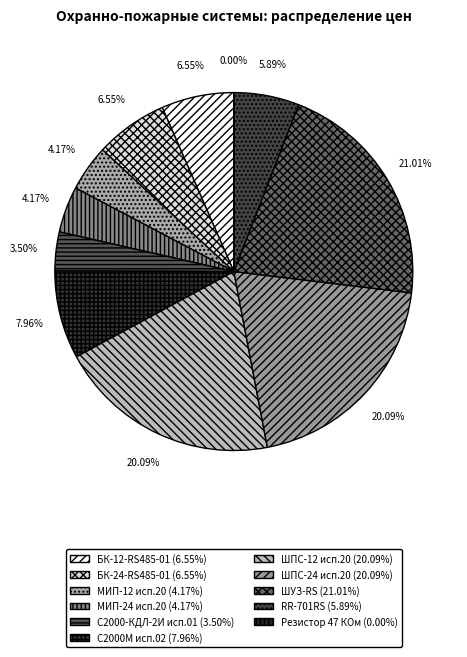

What is the largest slice in the pie chart?

ШУЗ-RS